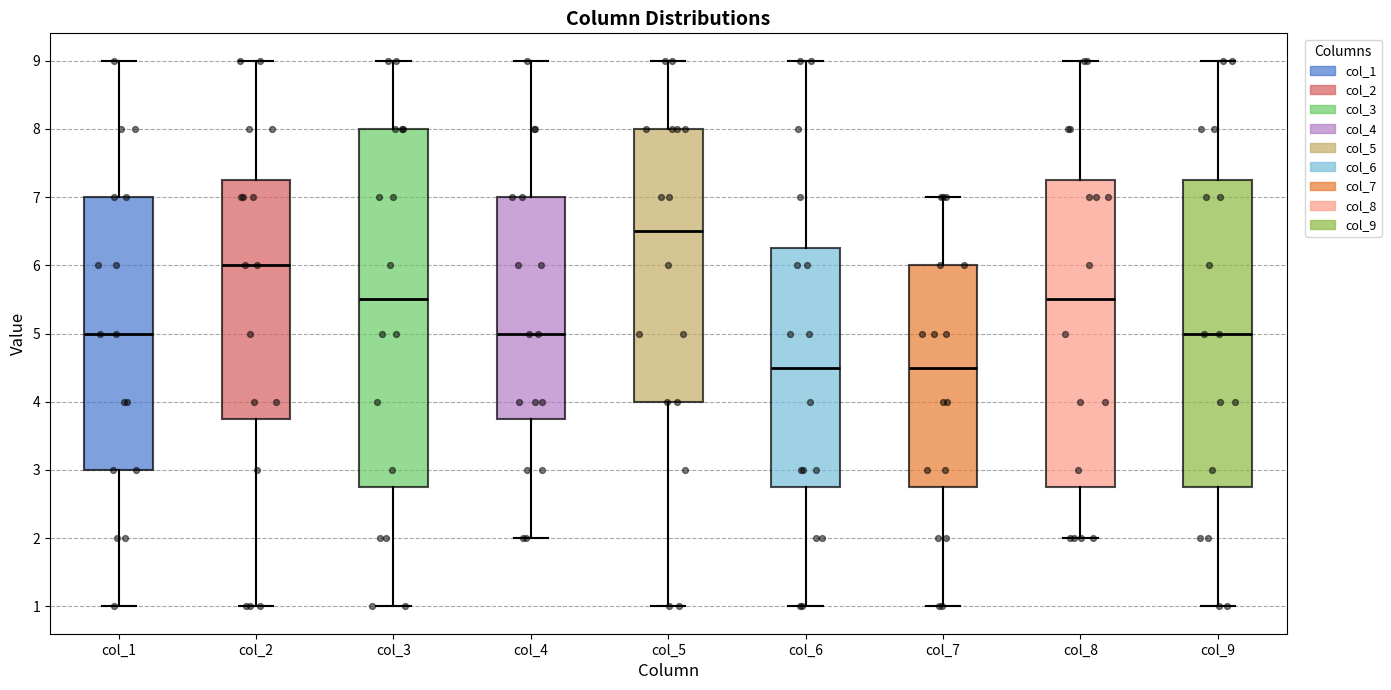

Reading left to right, read every box against the y-axis: the position of its median line, the range the box covers, and the ends of its whiskers. The values are not printed on the chart, so give them approximately, as read against the axis.

col_1: median 5.0, box 3.0 to 7.0, whiskers 1.0 to 9.0
col_2: median 6.0, box 3.8 to 7.3, whiskers 1.0 to 9.0
col_3: median 5.5, box 2.8 to 8.0, whiskers 1.0 to 9.0
col_4: median 5.0, box 3.8 to 7.0, whiskers 2.0 to 9.0
col_5: median 6.5, box 4.0 to 8.0, whiskers 1.0 to 9.0
col_6: median 4.5, box 2.8 to 6.3, whiskers 1.0 to 9.0
col_7: median 4.5, box 2.8 to 6.0, whiskers 1.0 to 7.0
col_8: median 5.5, box 2.8 to 7.3, whiskers 2.0 to 9.0
col_9: median 5.0, box 2.8 to 7.3, whiskers 1.0 to 9.0